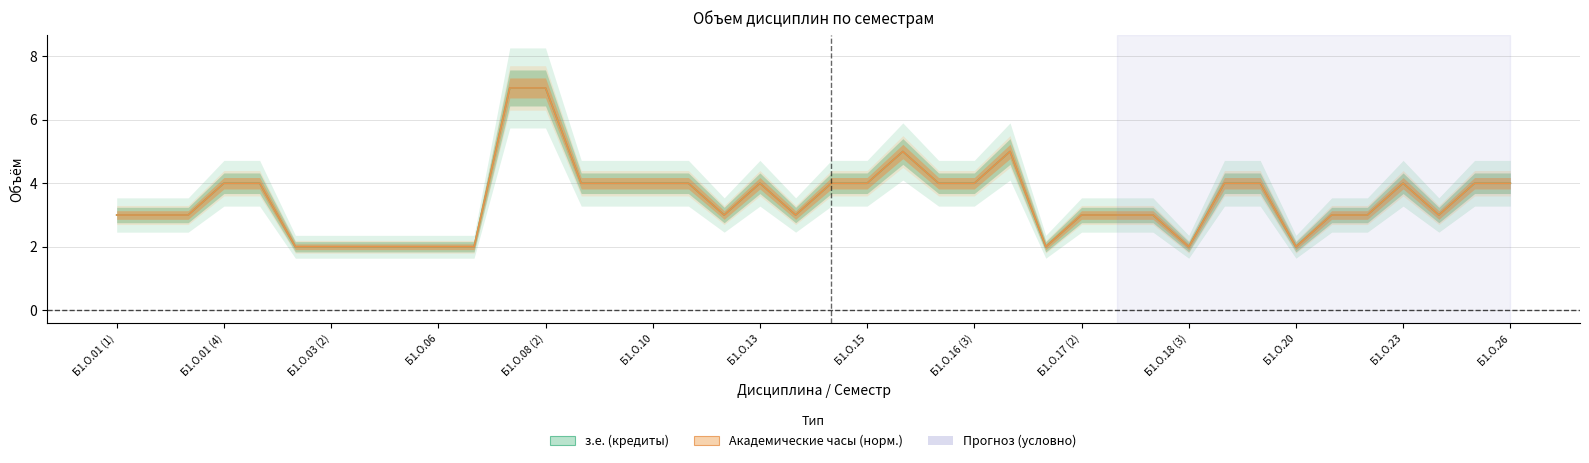

Reading left to right, what are all the values shown in this chart?

Часов (з.е.): 3	3	3	4	4	2	2	2	2	2	2	7	7	4	4	4	4	3	4	3	4	4	5	4	4	5	2	3	3	3	2	4	4	2	3	3	4	3	4	4
Часов (ак. ч.): 3	3	3	4	4	2	2	2	2	2	2	7	7	4	4	4	4	3	4	3	4	4	5	4	4	5	2	3	3	3	2	4	4	2	3	3	4	3	4	4